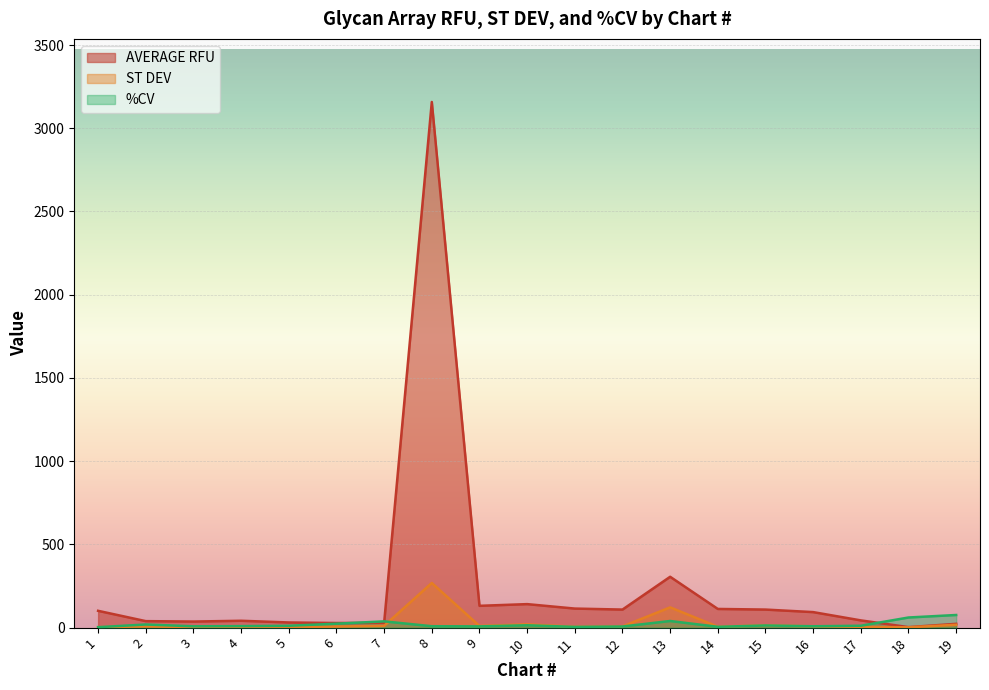

Read the AVERAGE RFU value at 10.

141.2